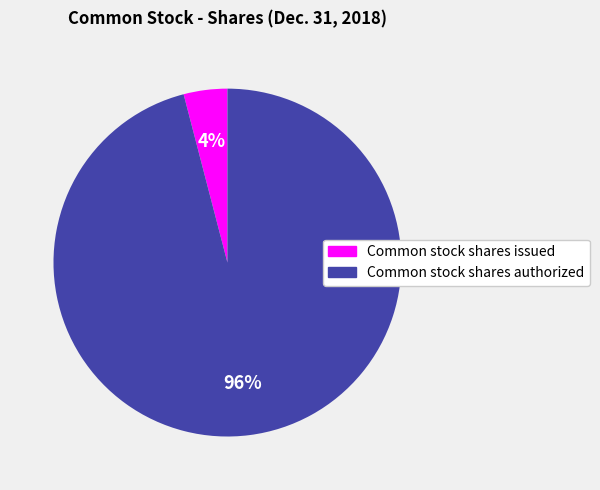

To the nearest percent, what portion does Common stock shares authorized represent?

96%